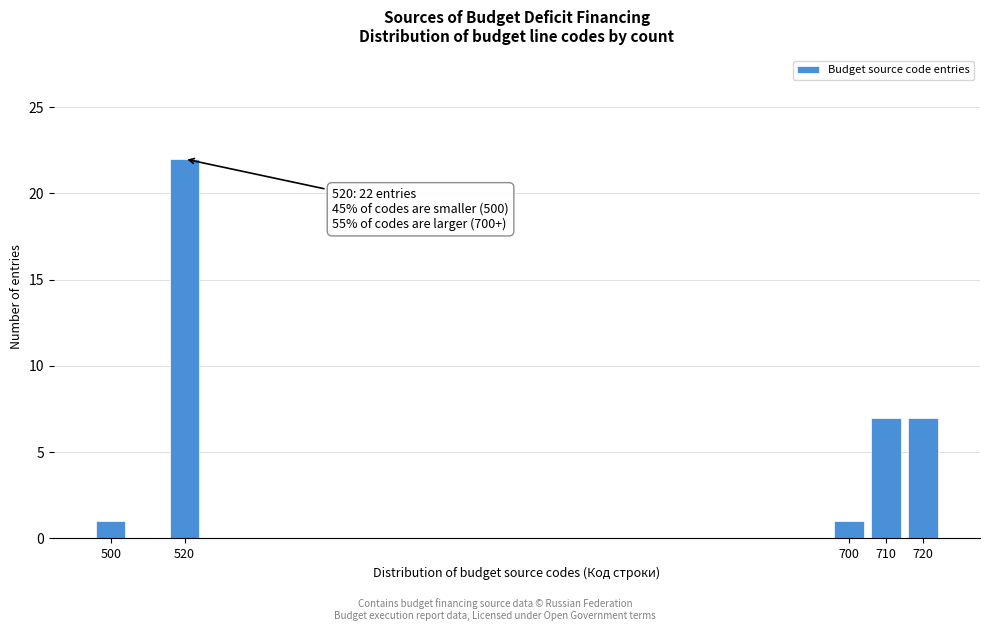

Reading left to right, what are all the values shown in this chart?

1	22	1	7	7